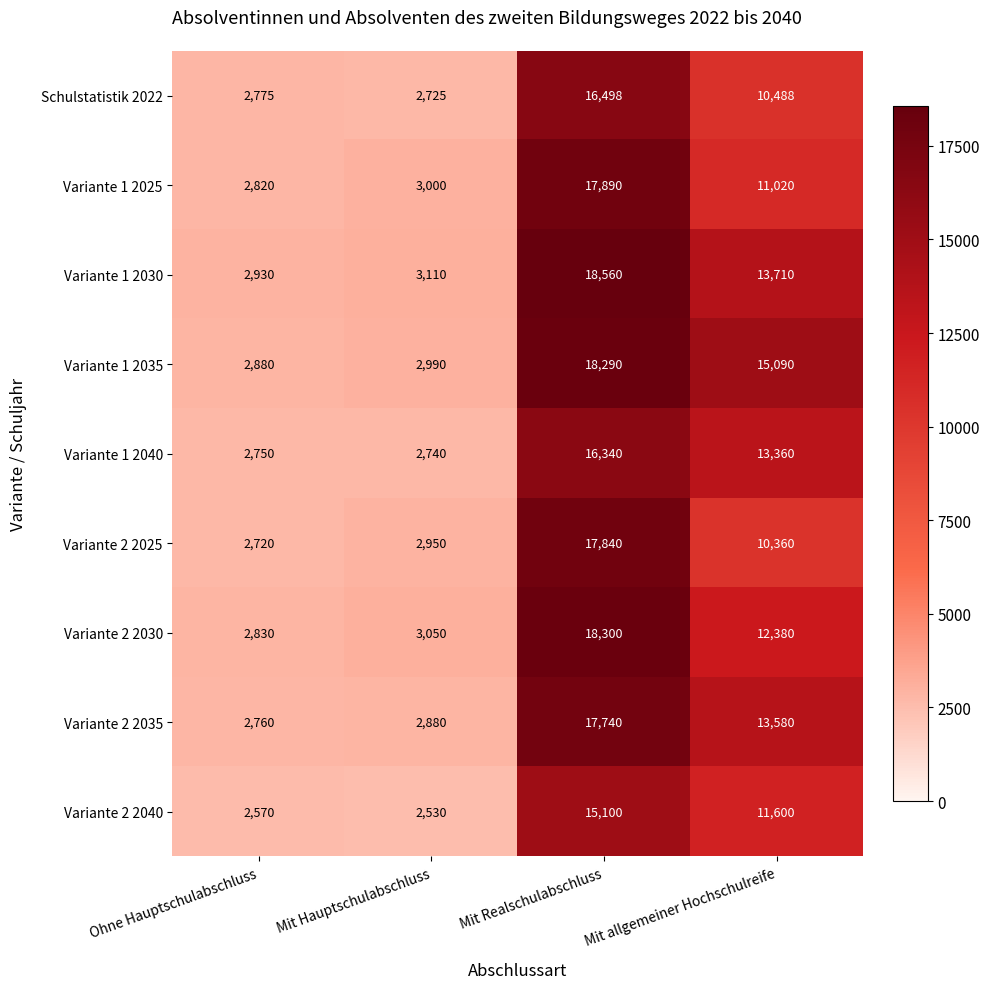

At how many categories does at least one series exceed 16500?

1